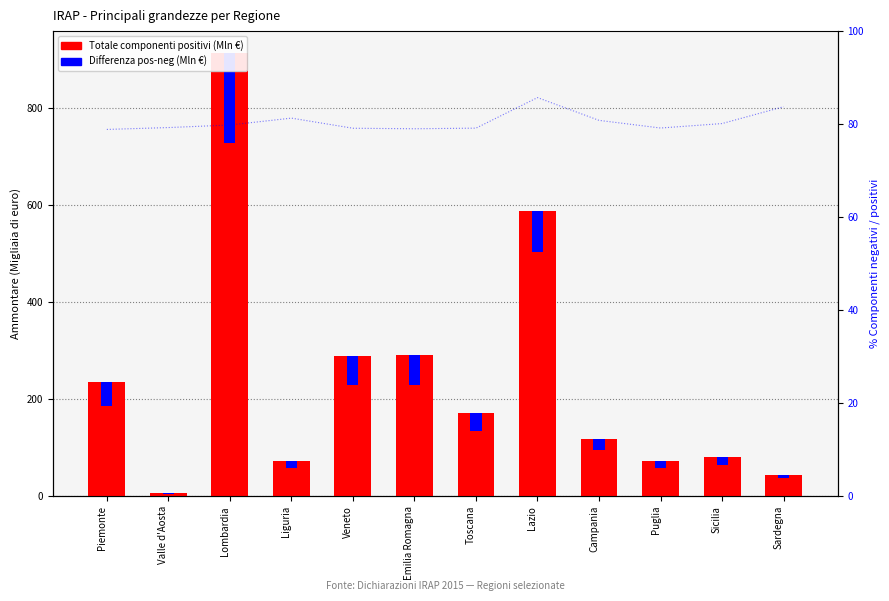

What are all the series names shown in the legend?

Totale componenti positivi, Differenza (pos - neg)